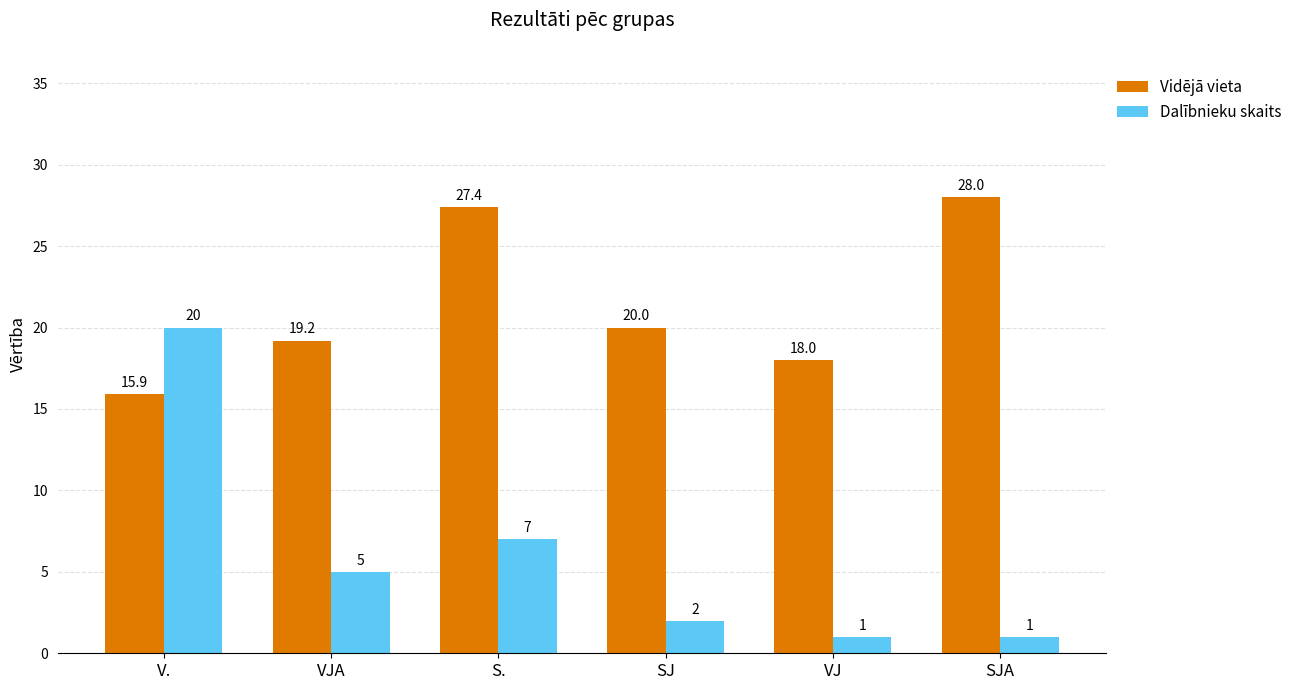

The Dalībnieku skaits series shows 3.3 at SJ. True or false?

False